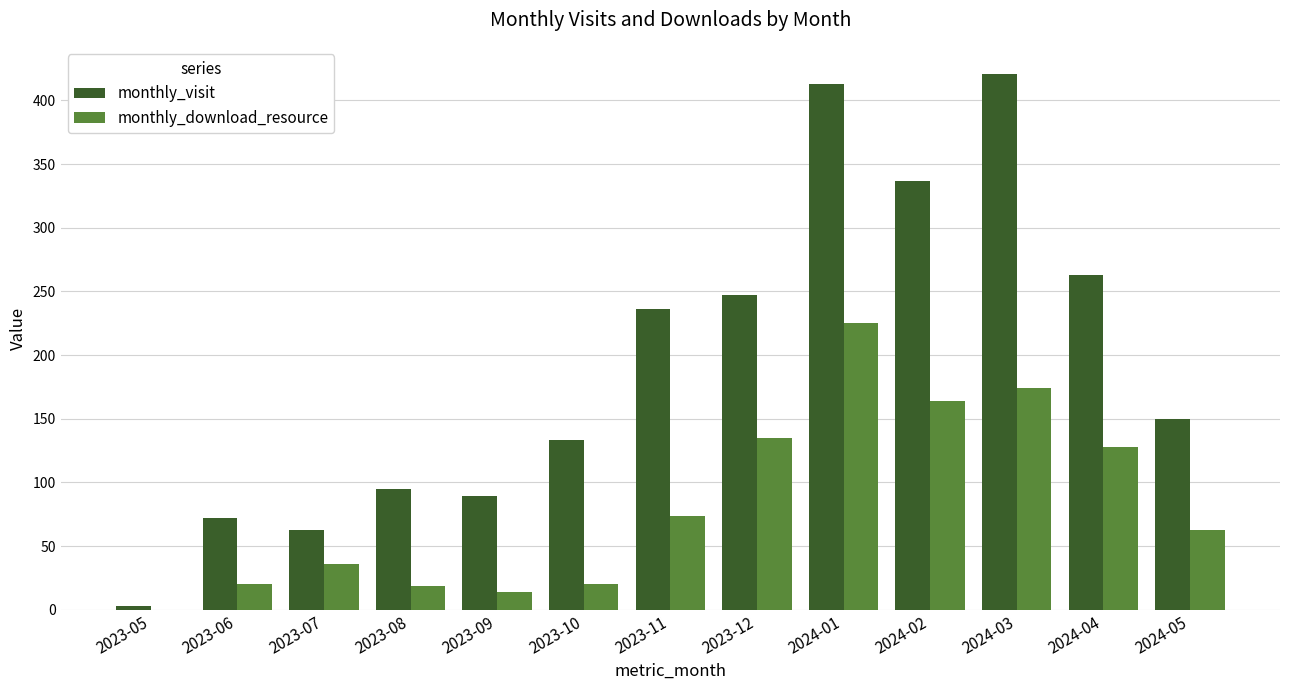

What is the sum of all monthly_visit values?

2522